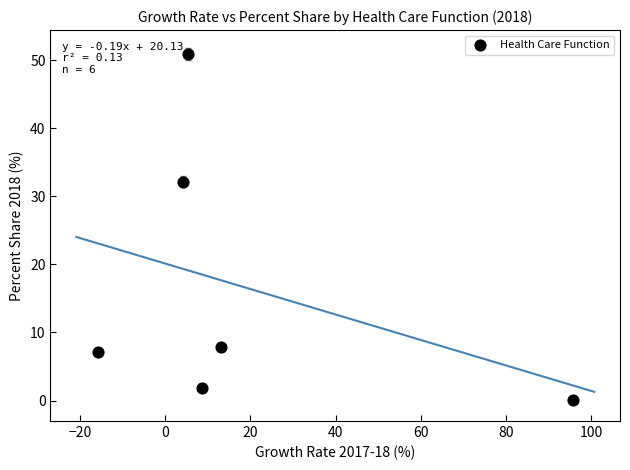

What is the average X value?

18.5